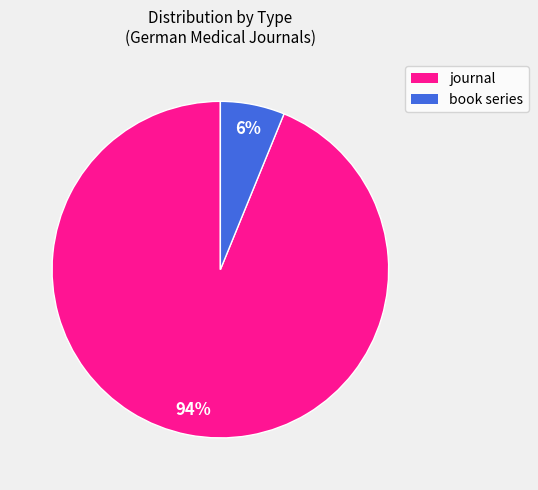

Is the sum of book series and journal greater than half?

Yes